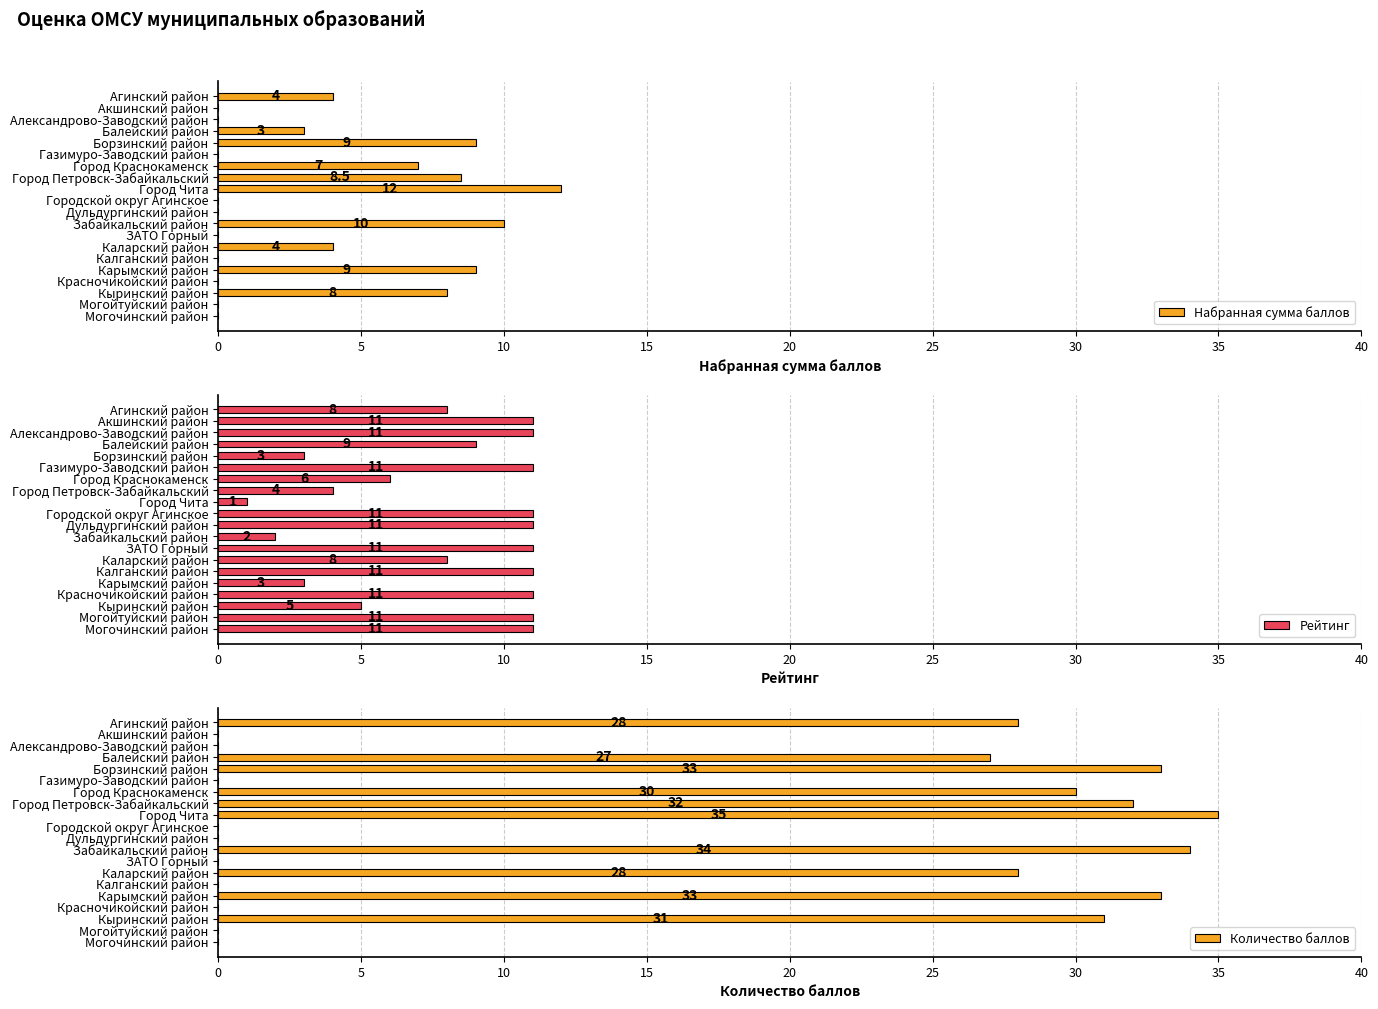

How many series are shown in this chart?

3